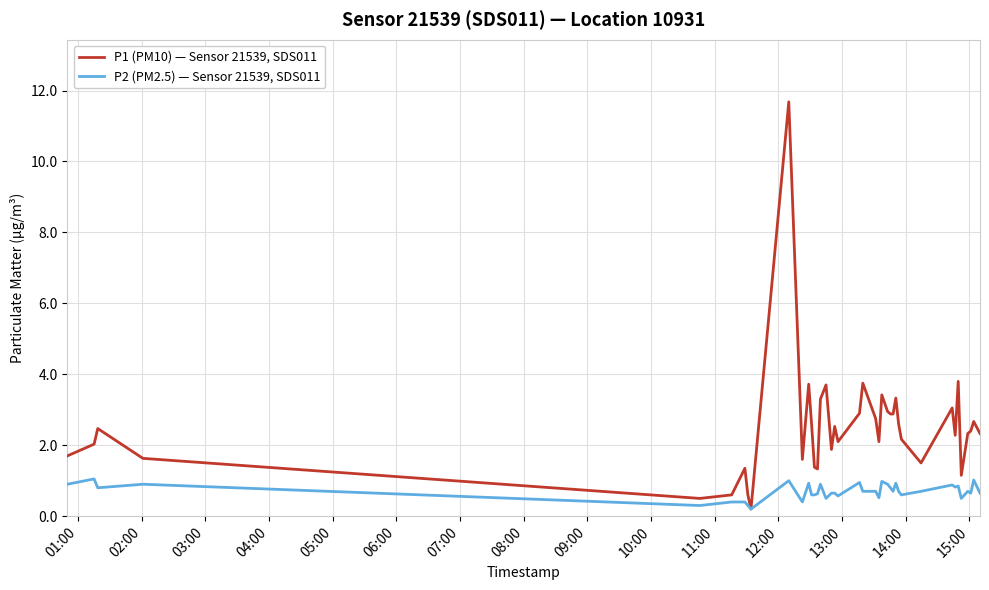

At how many categories does at least one series exceed 7?

1